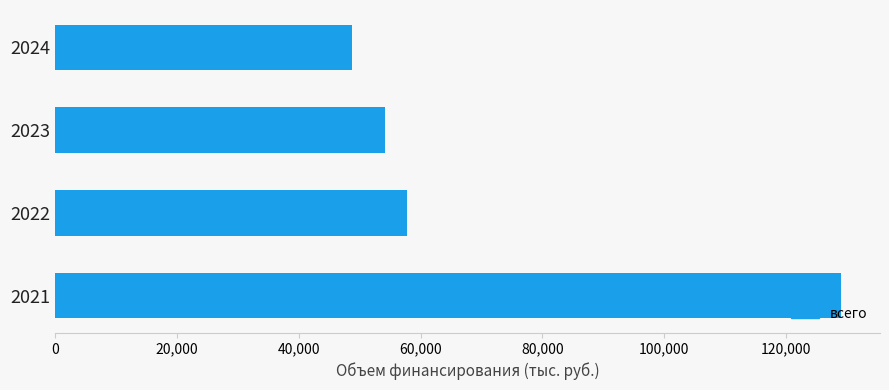

What is the minimum value shown in the chart?

48750.0